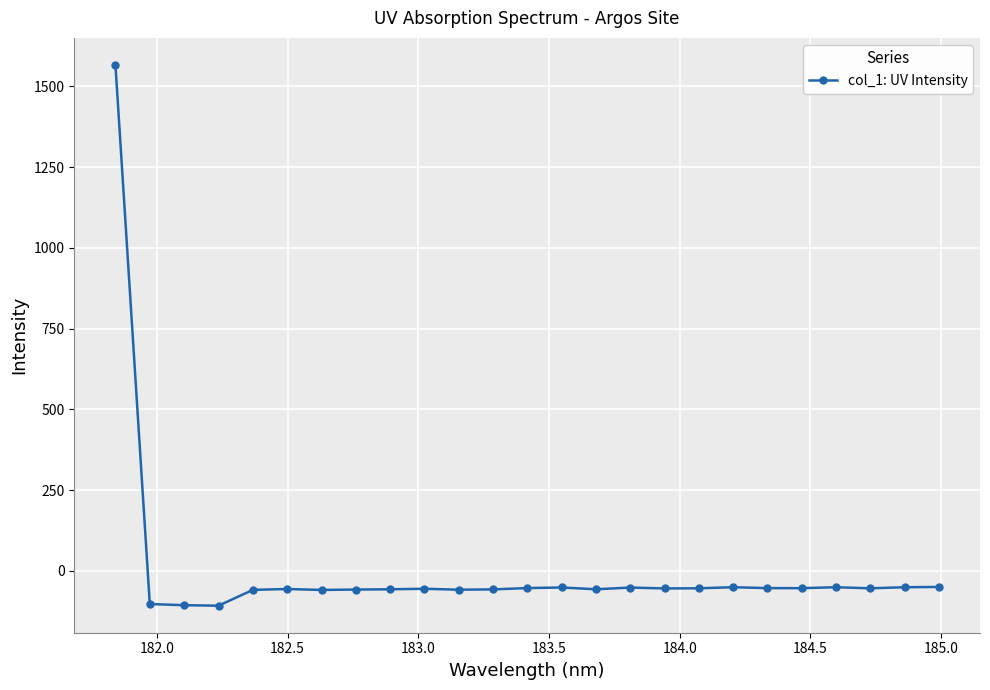

What is the greatest value displayed?

1566.0